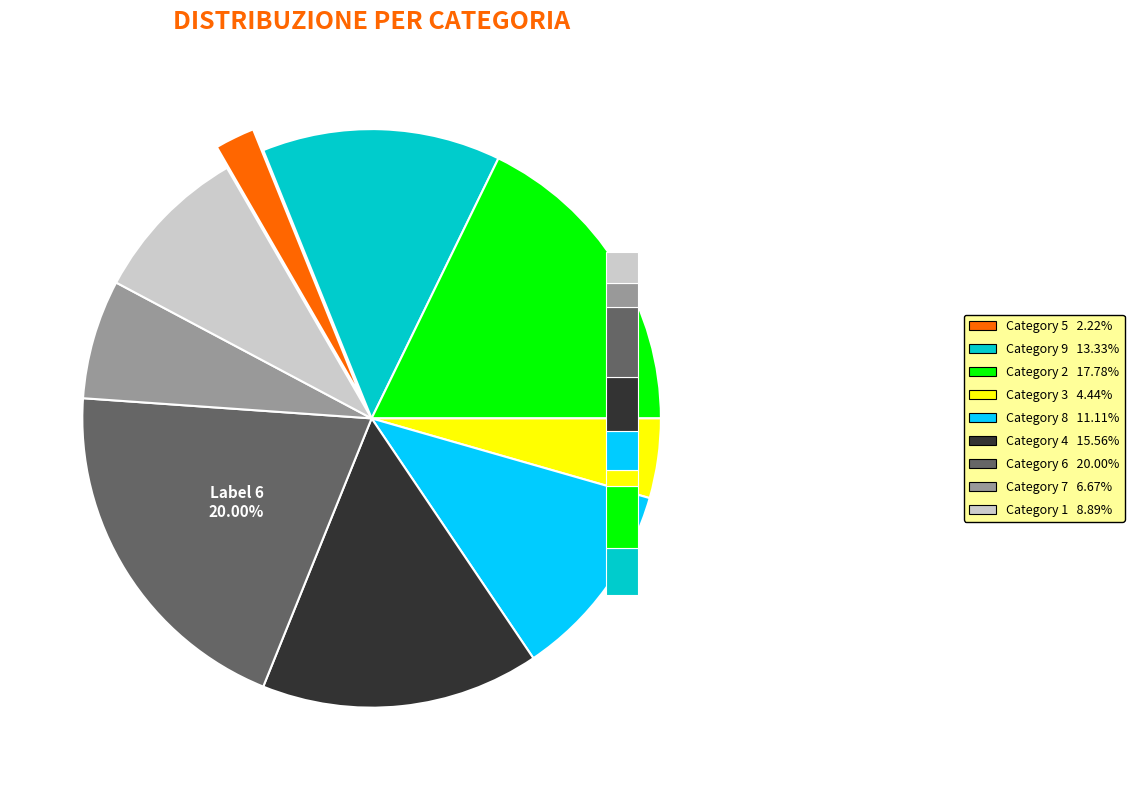

True or false: 5 accounts for 2% of the total.

True